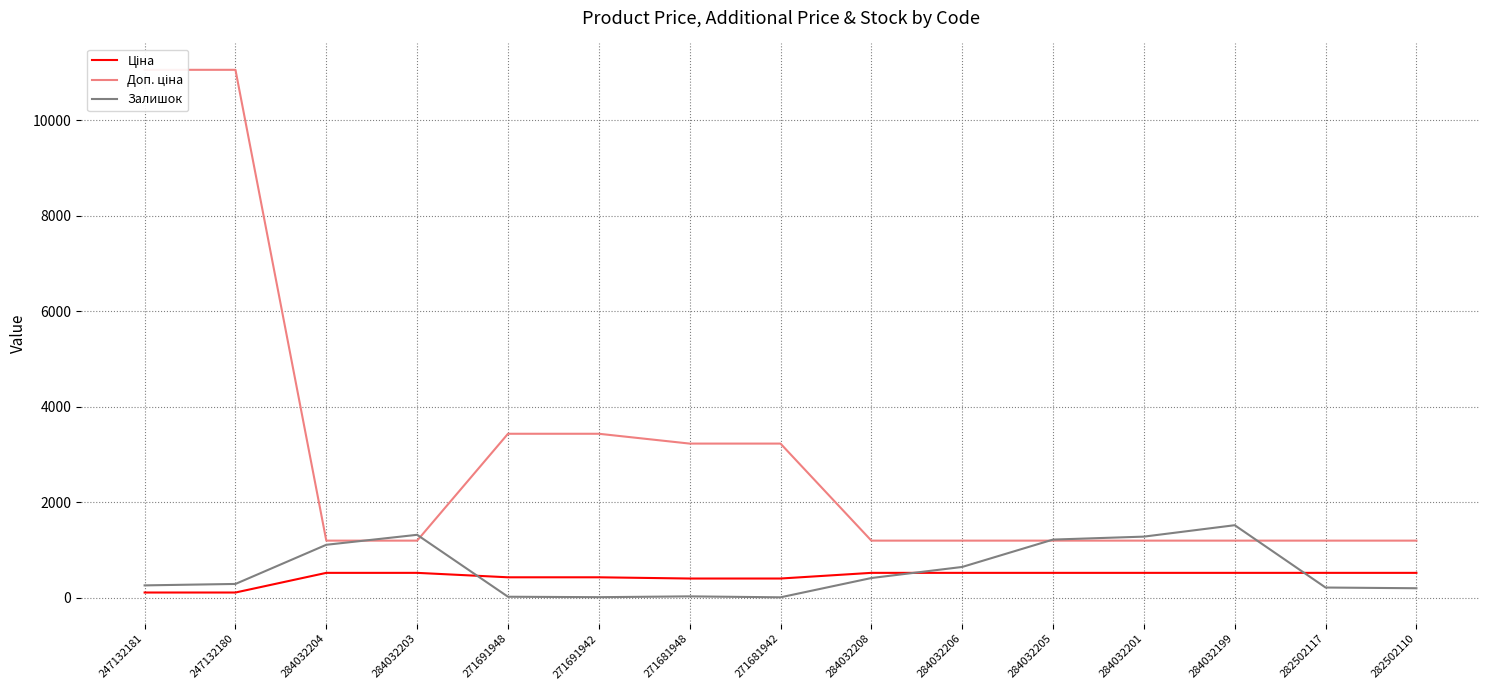

At which label does Ціна reach its minimum?

247132181